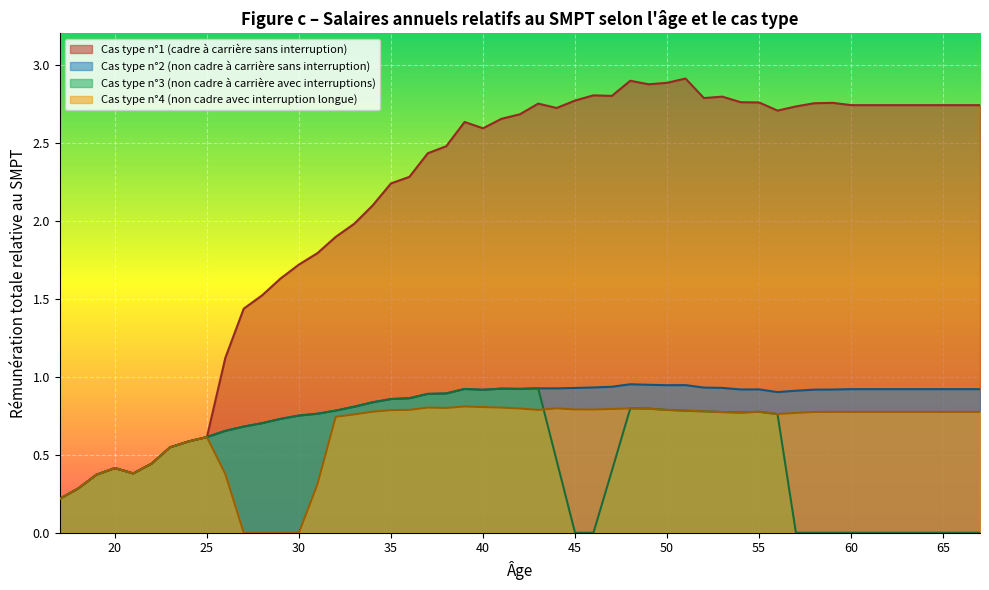

Where is the first local minimum for Cas type n°2 (non cadre sans int.)?

57